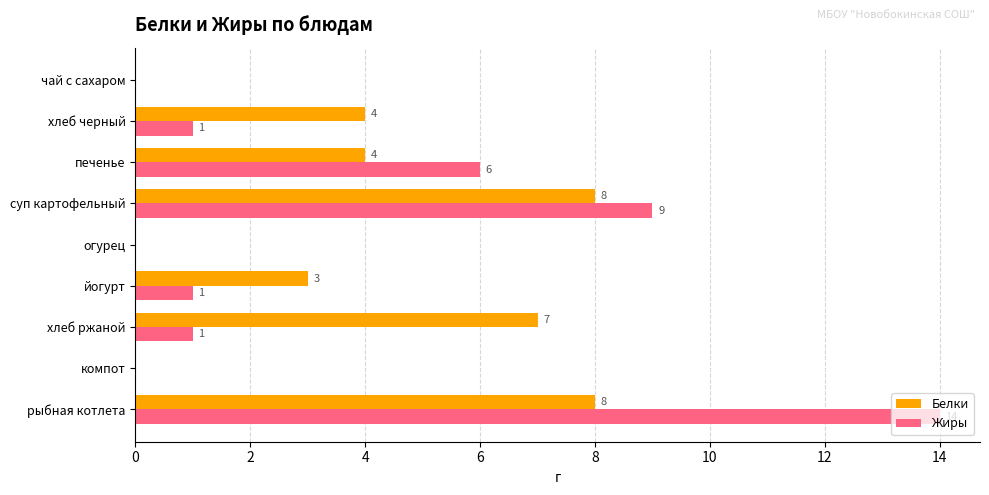

Between йогурт and суп картофельный, which series saw the biggest shift?

Жиры